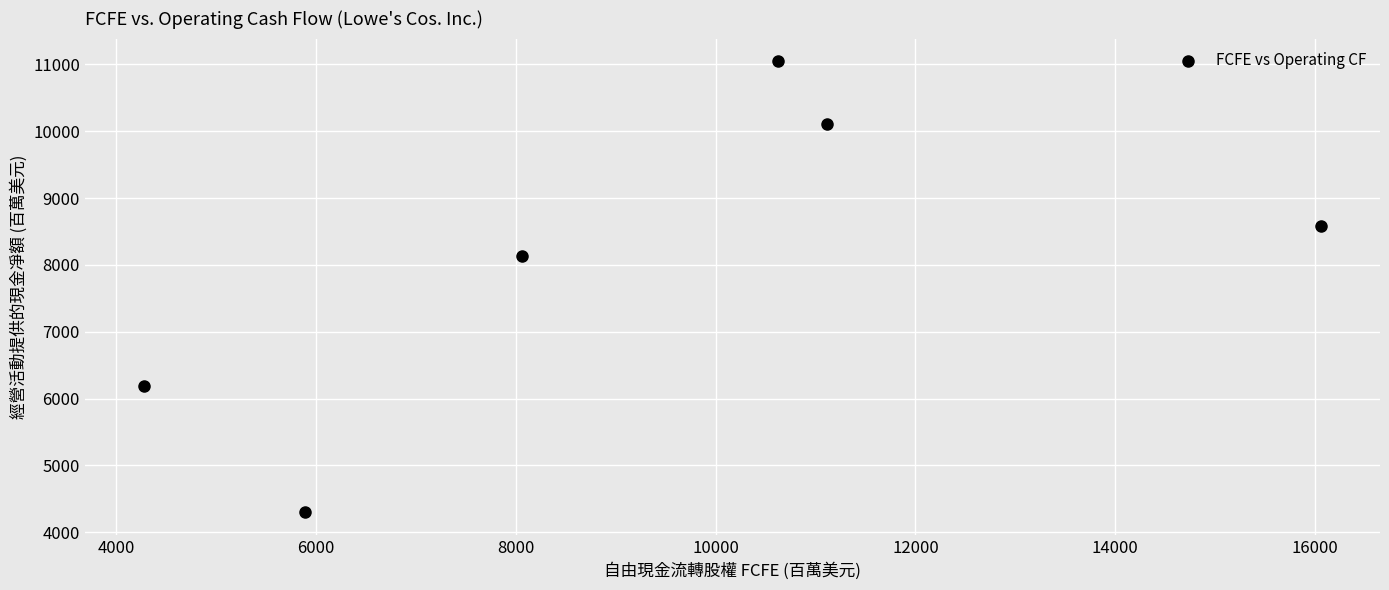

What is the range of Y values (max minus min)?

6753